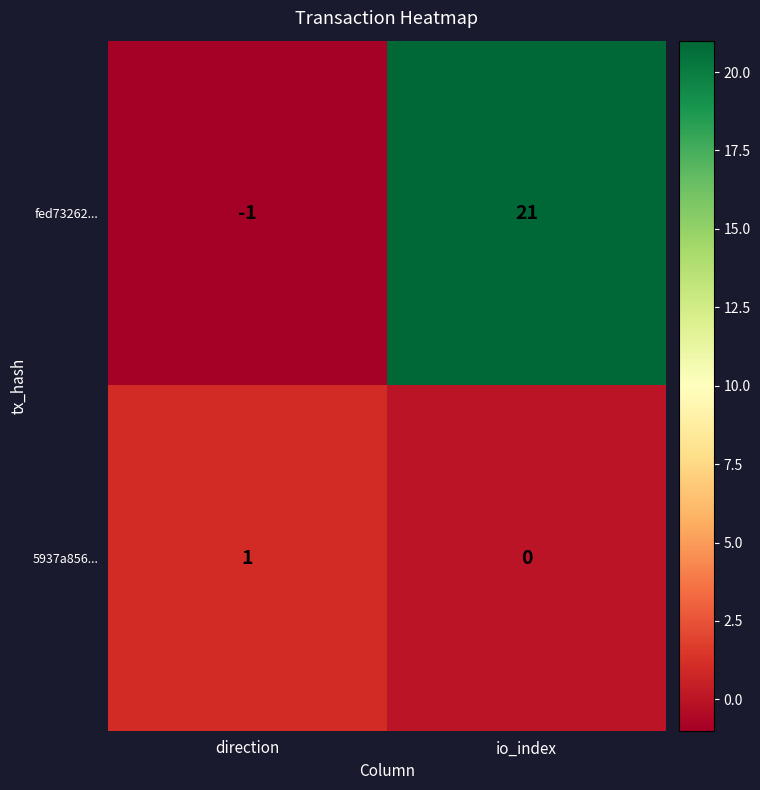

At how many categories does at least one series exceed 15?

1